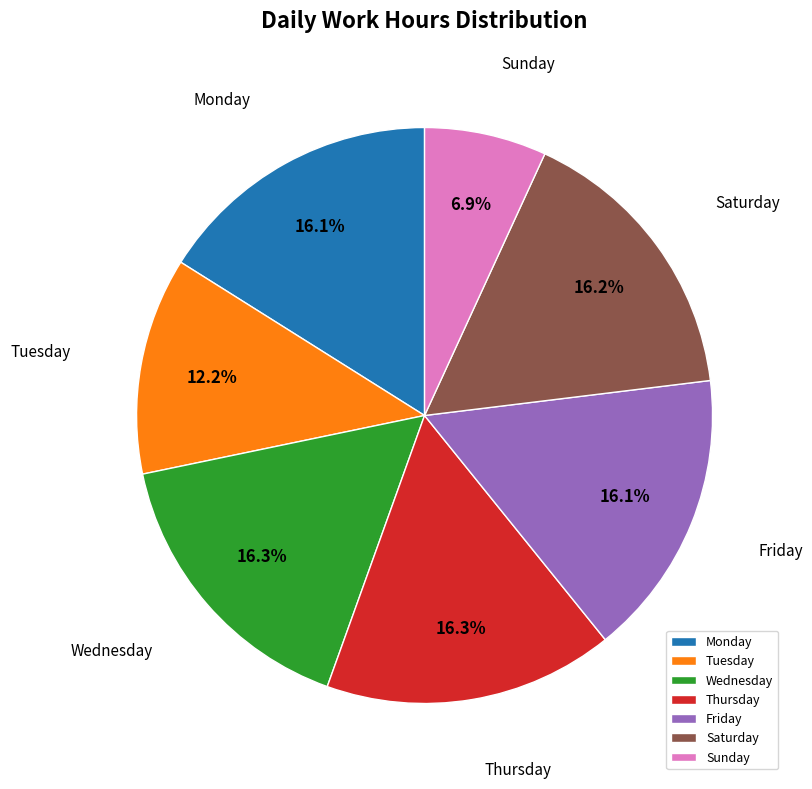

Which slice is the smallest?

Sunday